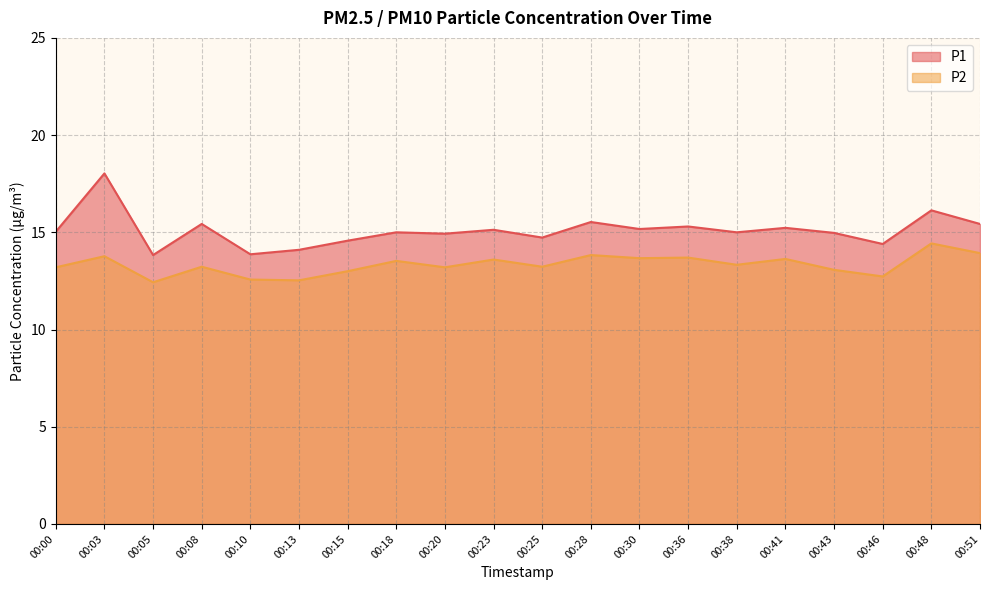

What is the total value across all series at 00:43?

28.0